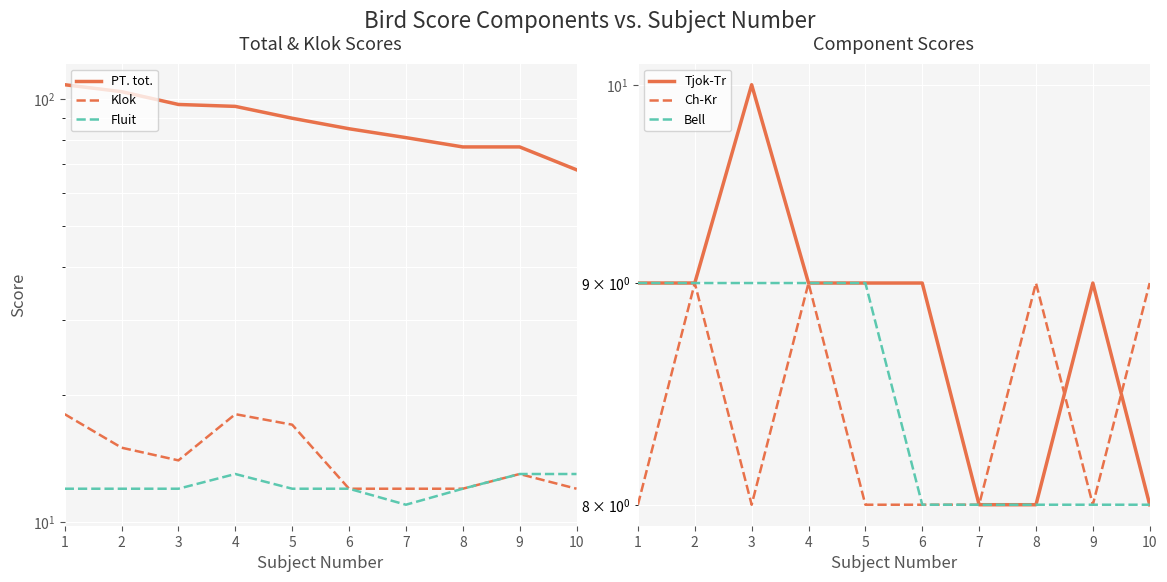

Is it true that Ch-Kr equals 8 at 1?

True